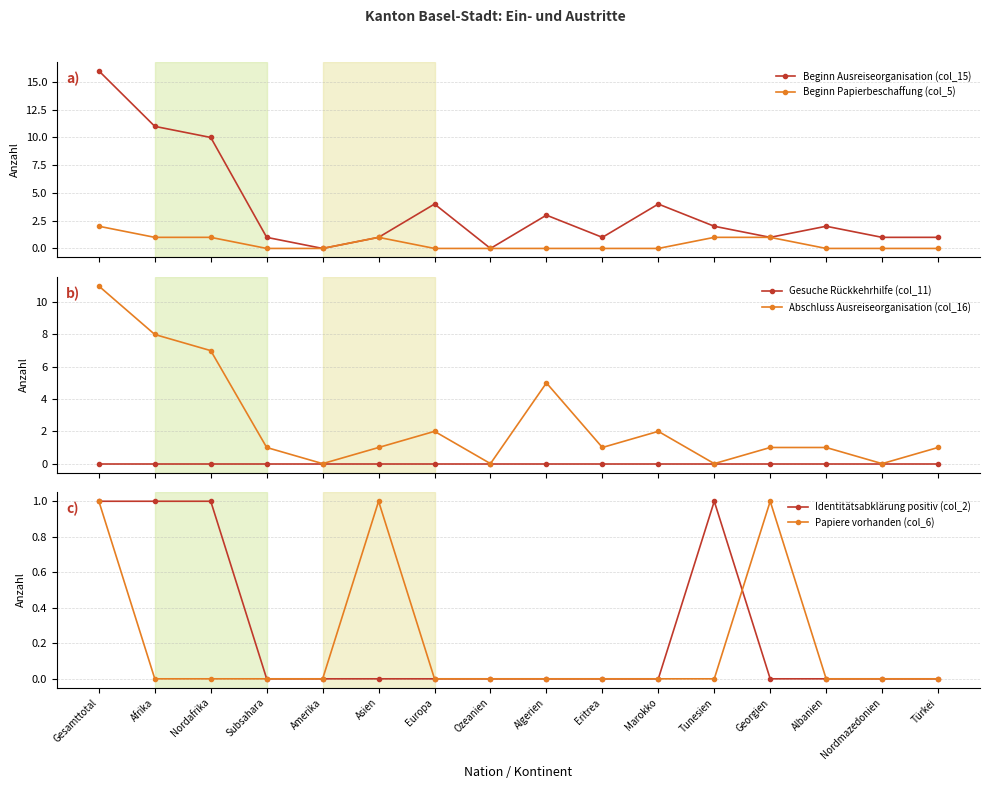

How many values in the Beginn Papierbeschaffung (col_5) series exceed 0?

6